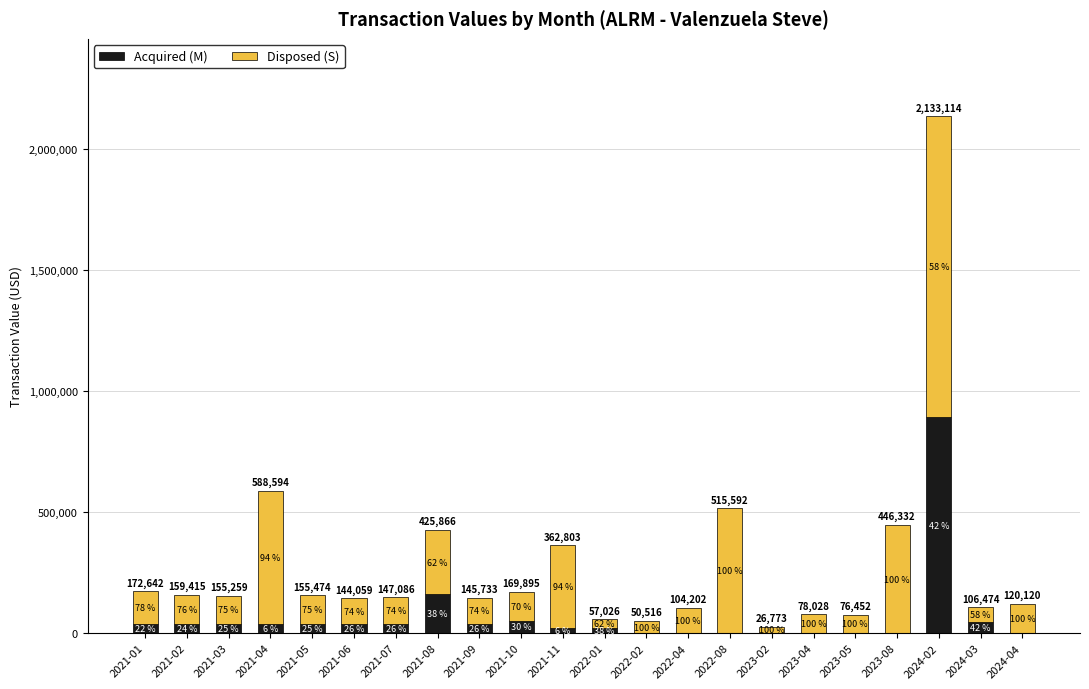

Are the bars grouped side by side (vs. stacked)?

No